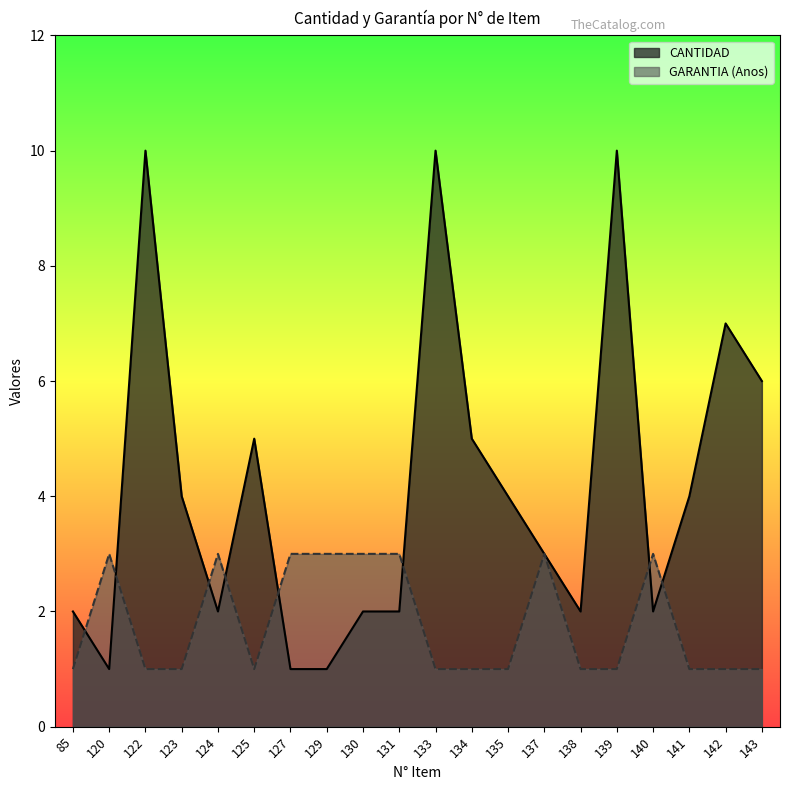

Does the chart display data point markers on the line(s)?

No